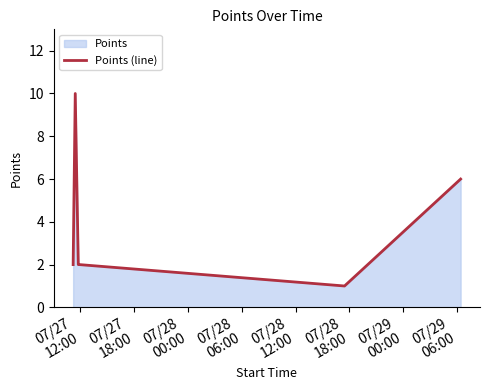

What is the maximum value shown in the chart?

10